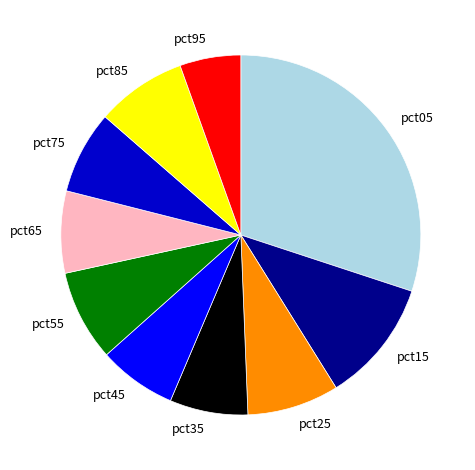

Is it true that pct35 is 18% of the pie?

False